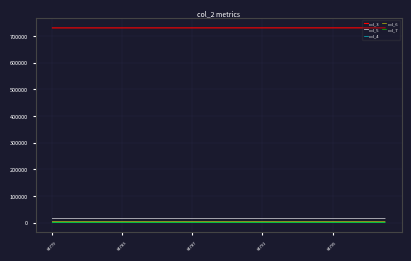

Which series has the largest total across all categories?

col_3